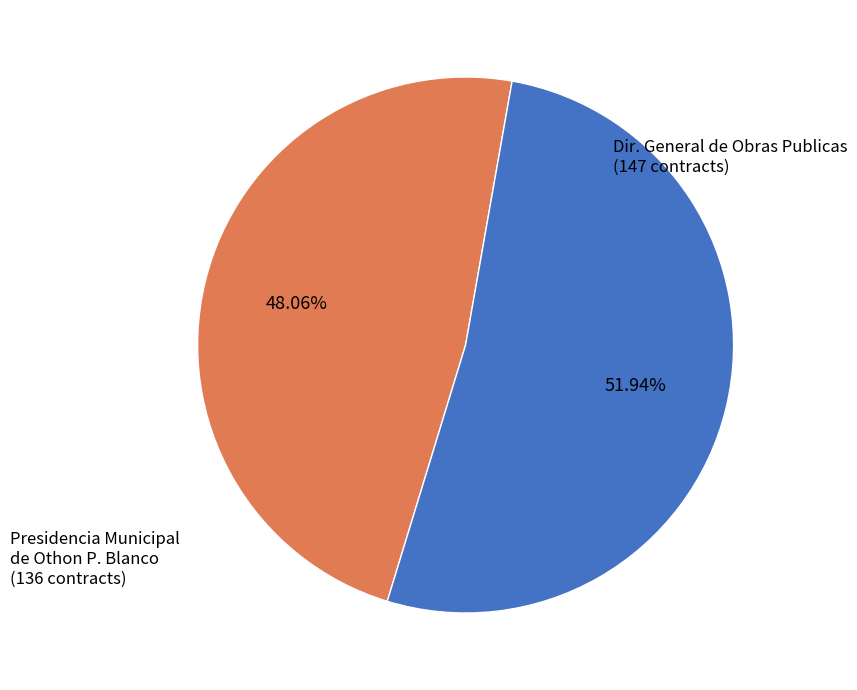

How many slices are in this pie chart?

2